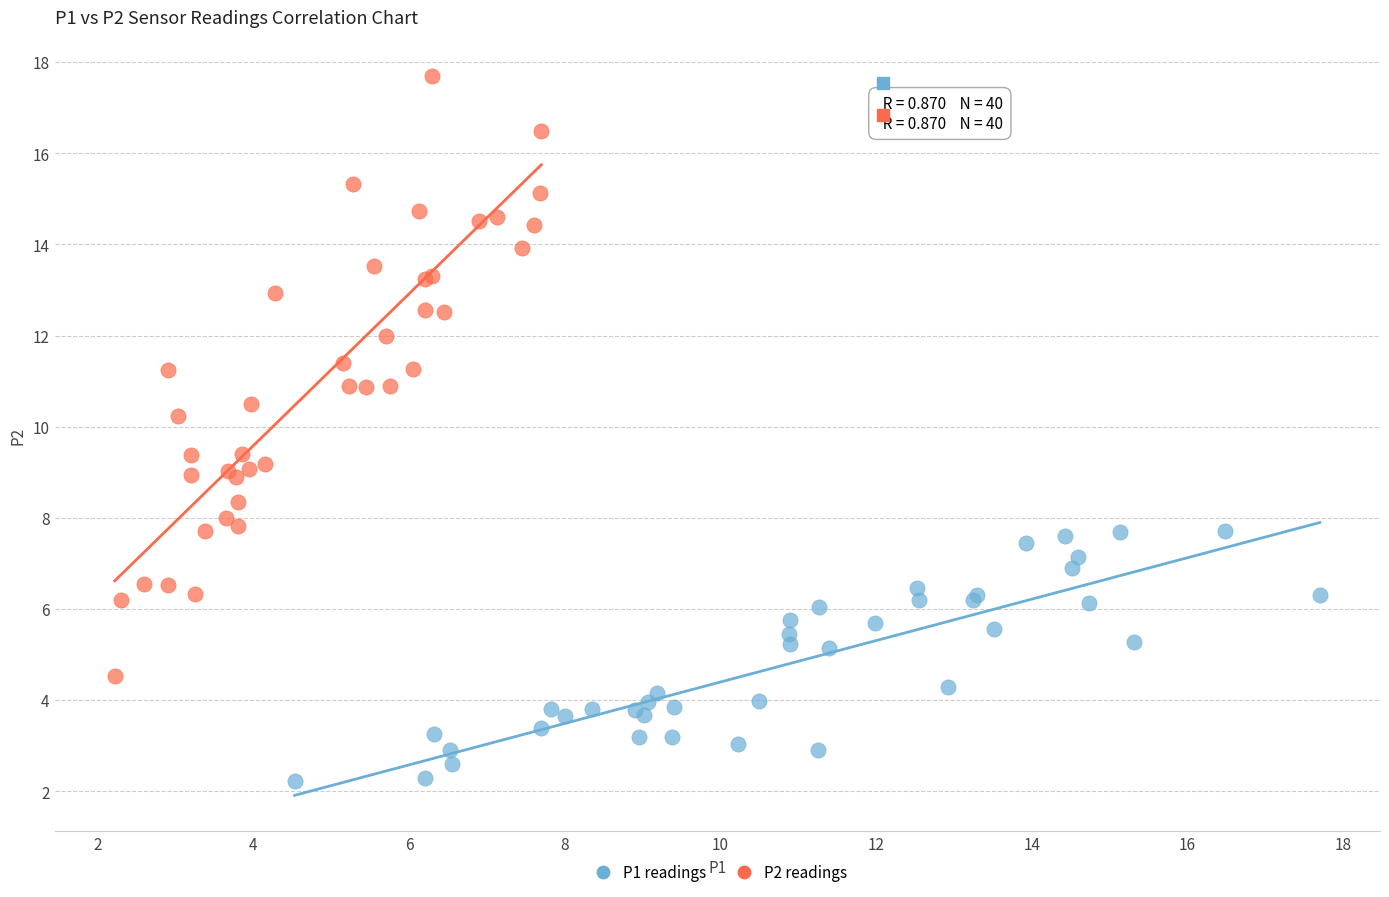

What are all the series names shown in the legend?

P1 readings, P2 readings